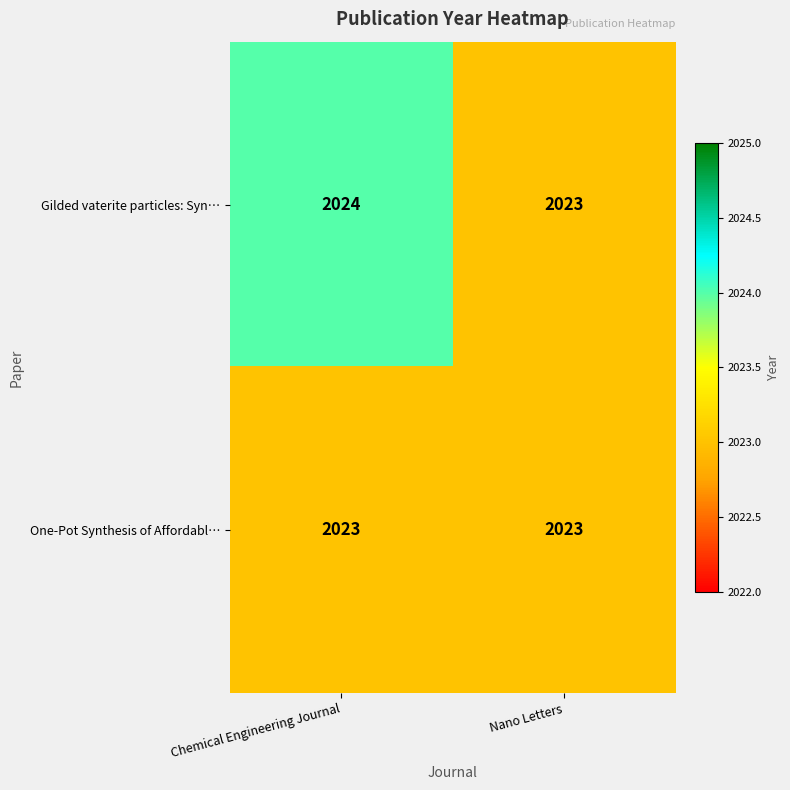

List the labels in order of Gilded vaterite particles: Syn… value, smallest first.

Nano Letters, Chemical Engineering Journal